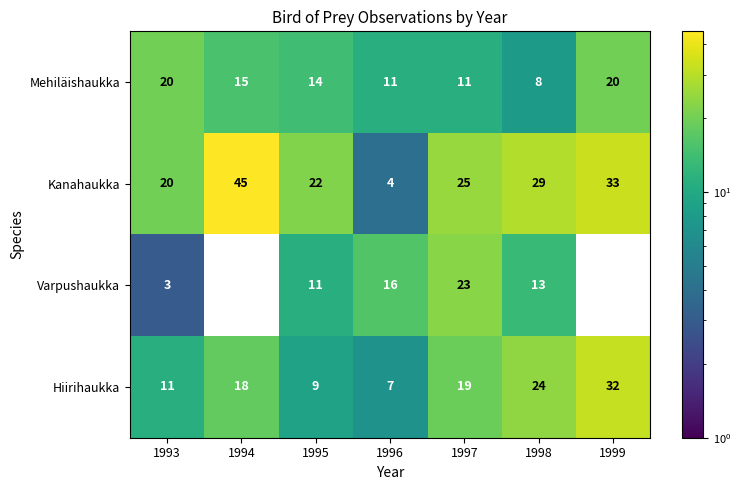

What is the sum of the Mehiläishaukka values at 1995 and 1998?

22